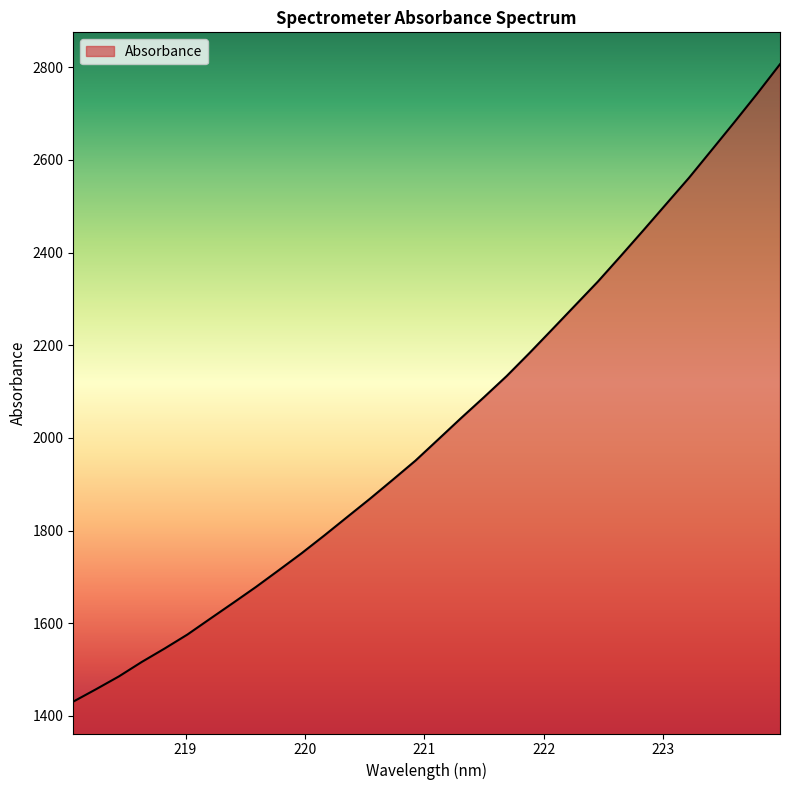

What is the greatest value displayed?

2806.4